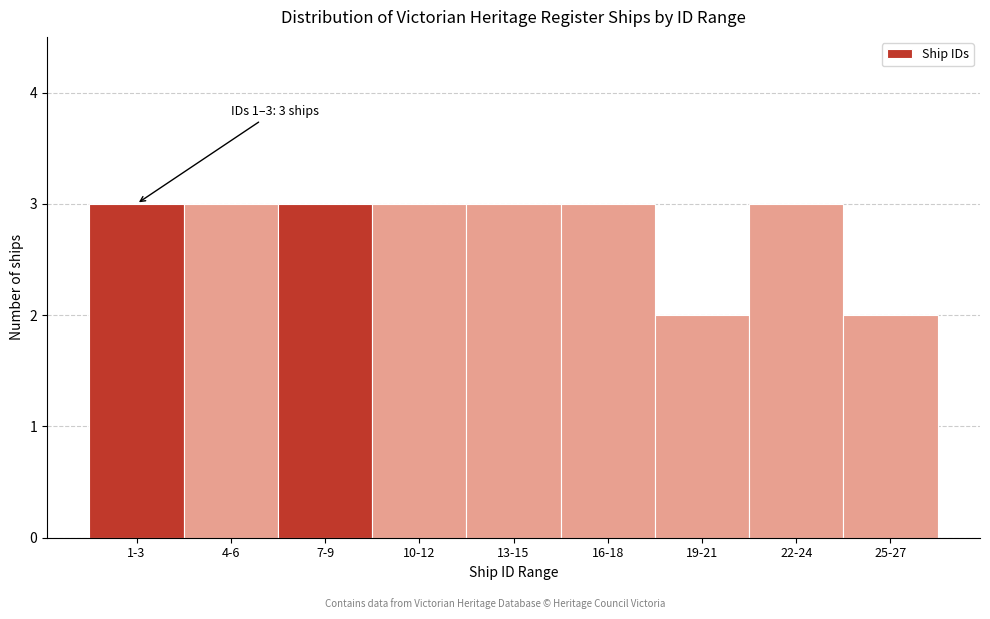

Reading left to right, extract all data points from this chart.

1-3=3	4-6=3	7-9=3	10-12=3	13-15=3	16-18=3	19-21=2	22-24=3	25-27=2